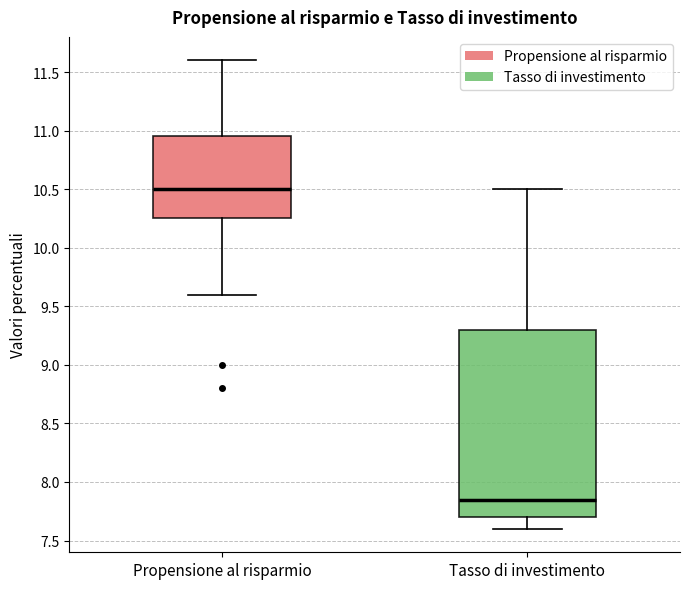

Which box's median line is the highest?

Propensione al risparmio